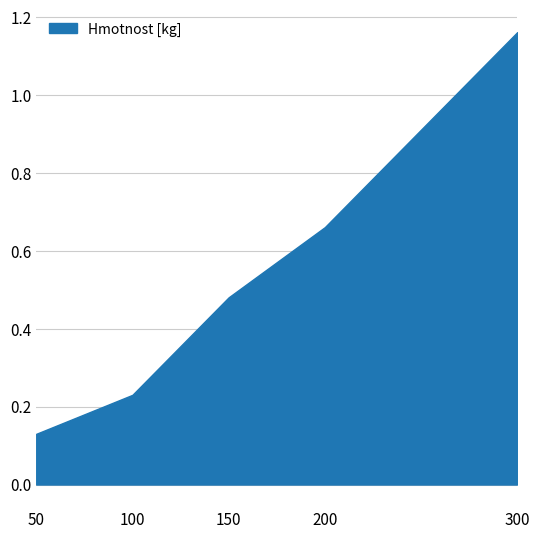

The value at 50 is 0.1. True or false?

True